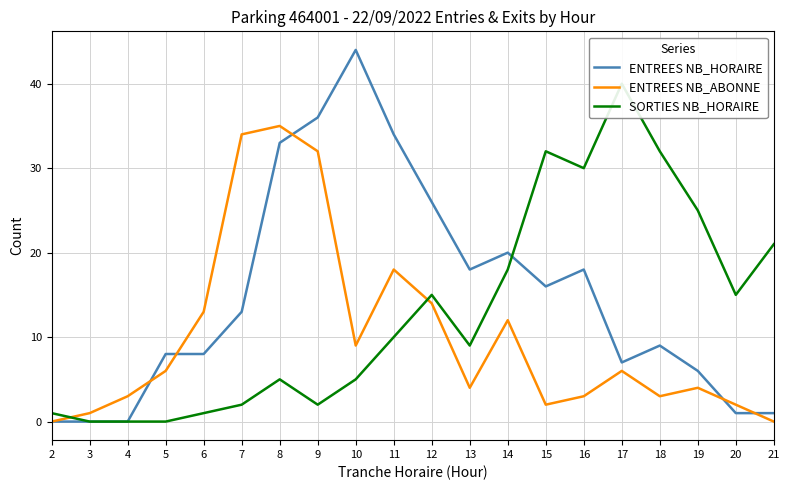

Which series has the largest range (max minus min)?

ENTREES NB_HORAIRE